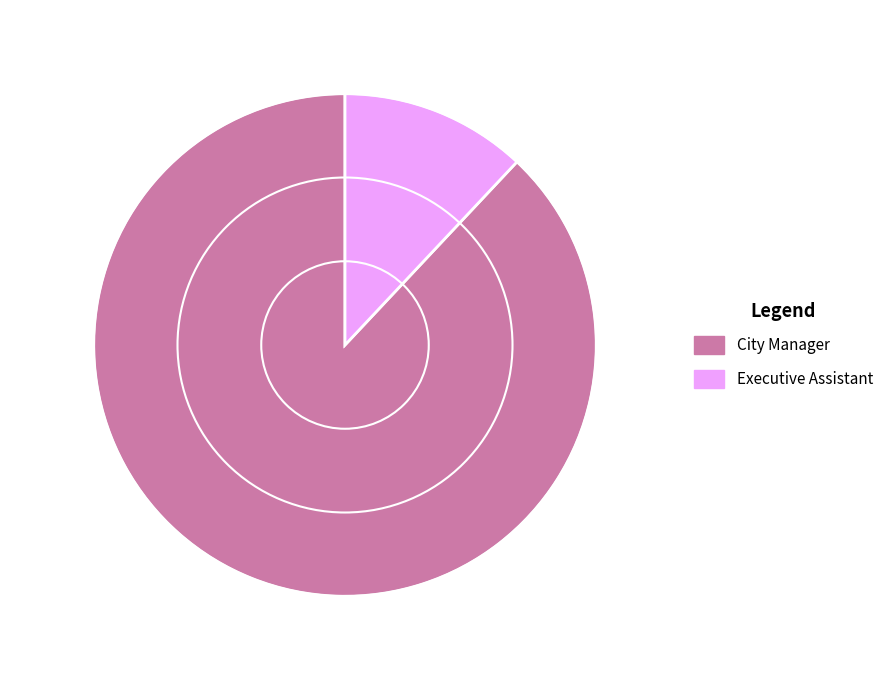

Is there any slice that represents more than half of the pie?

Yes